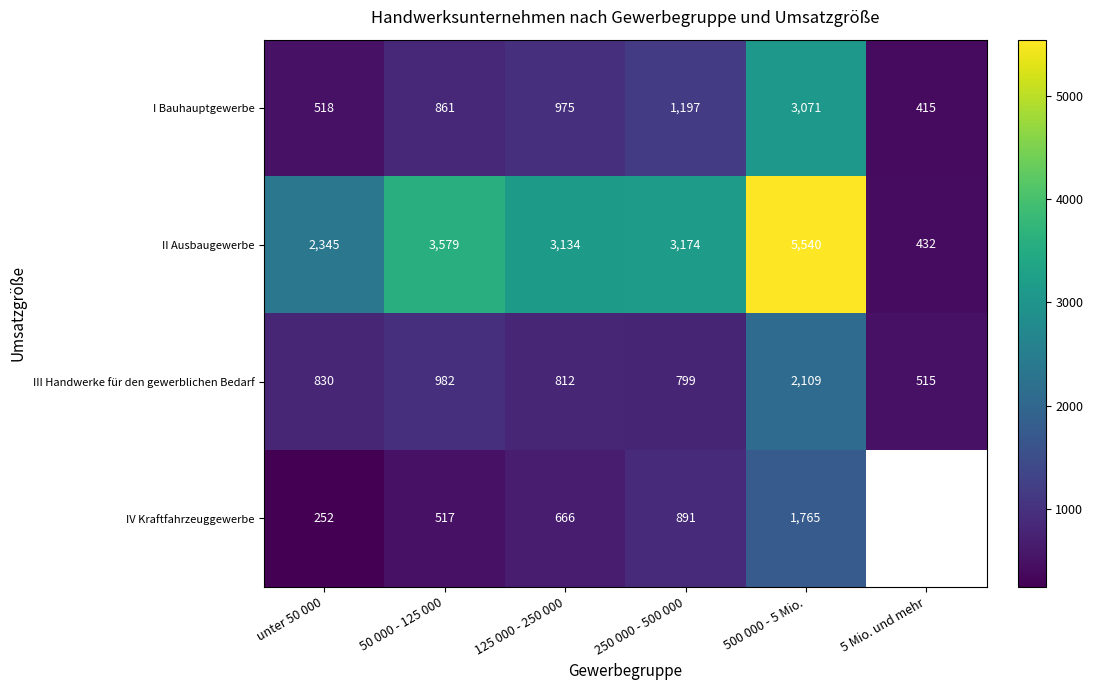

How many categories are shown in the chart?

6